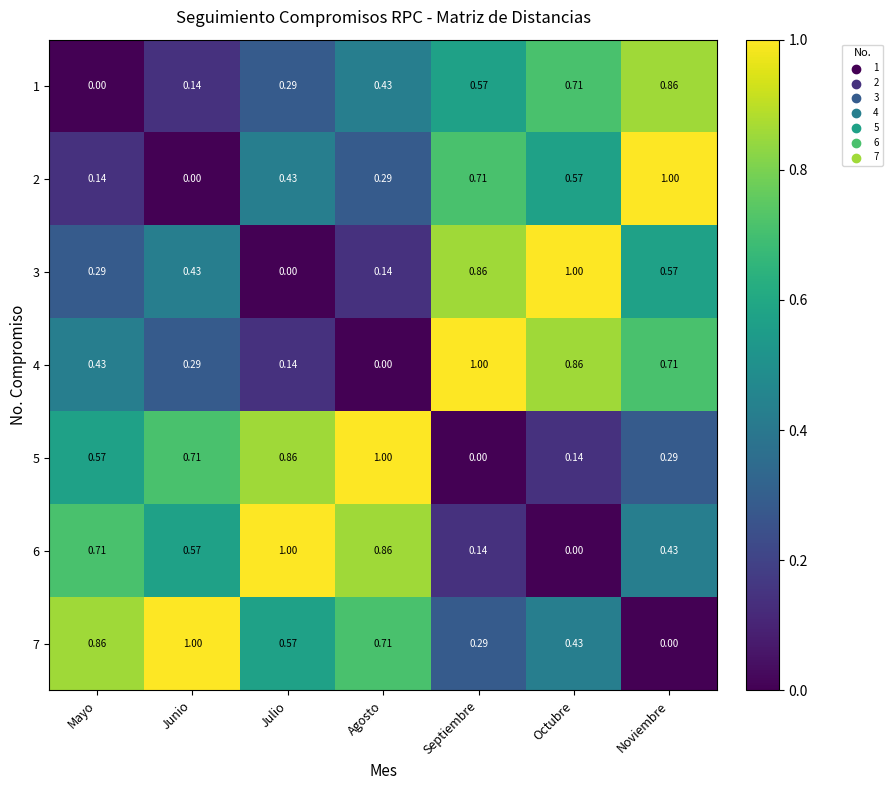

At which label is 5 closest to 0?

Septiembre